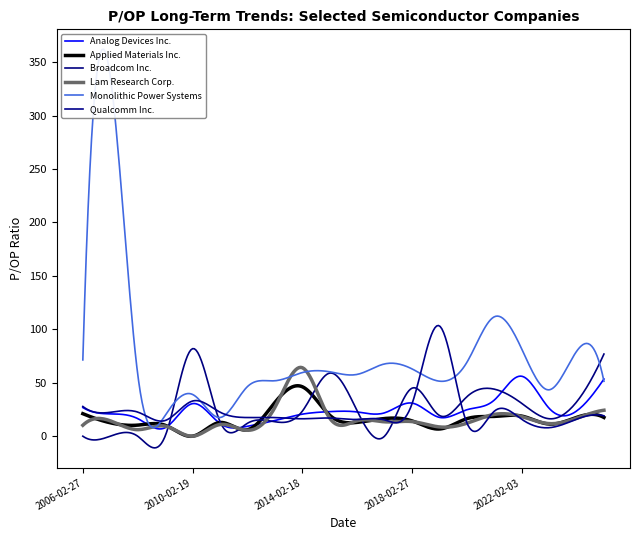

Between 2009-02-24 and 2016-02-18, which is larger?

2016-02-18